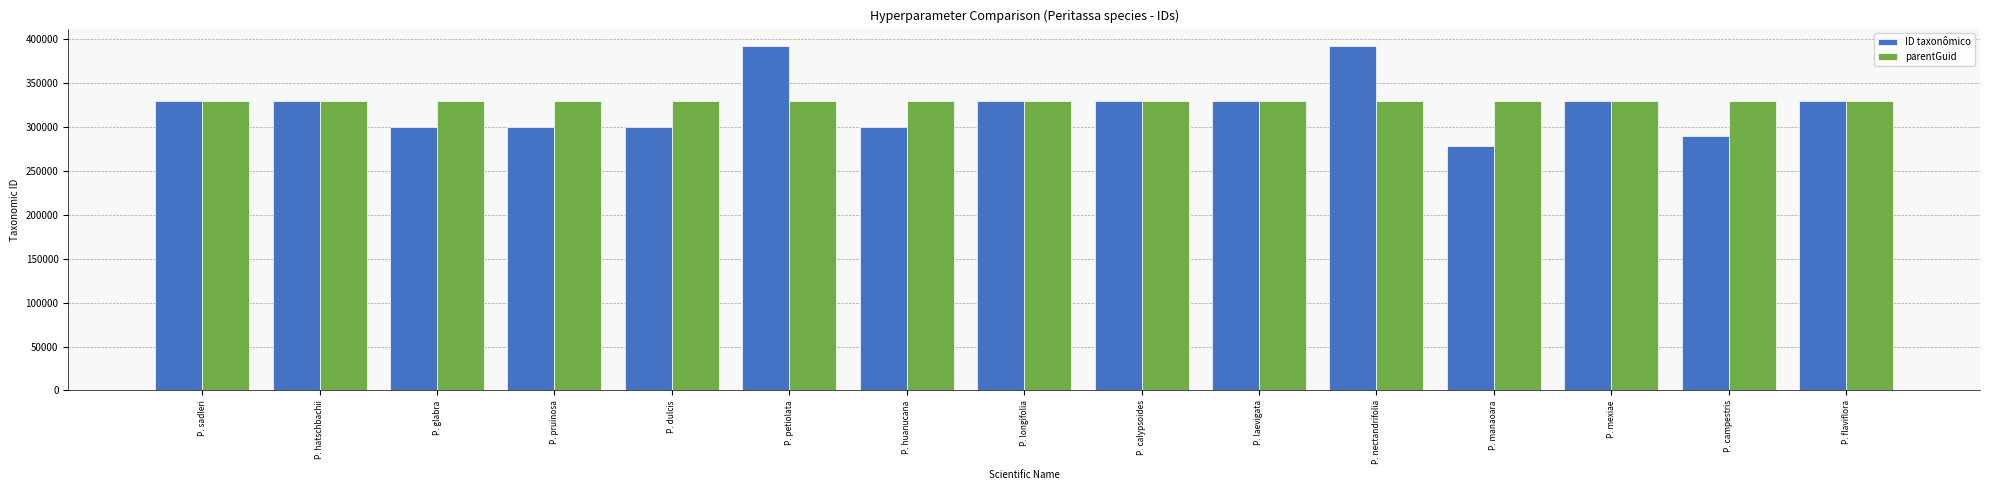

What is the spread (max minus min) of values at P. dulcis?

29753